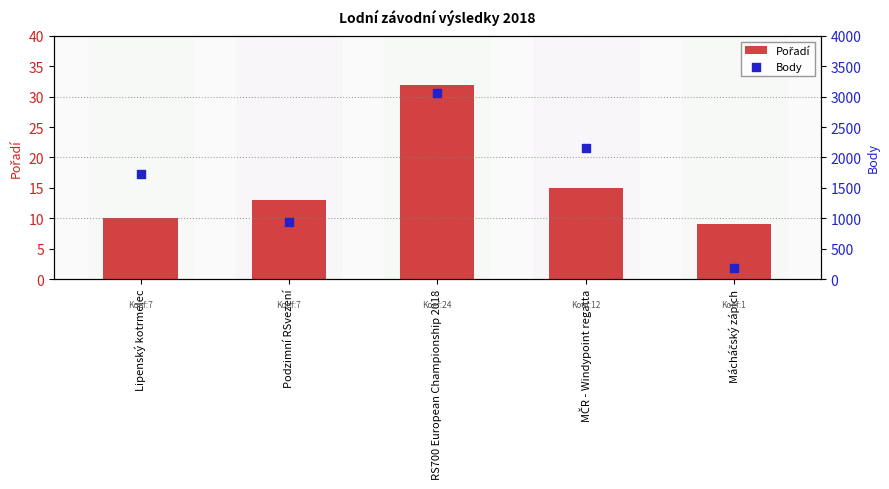

At which category is the sum across all series the highest?

RS700 European Championship 2018